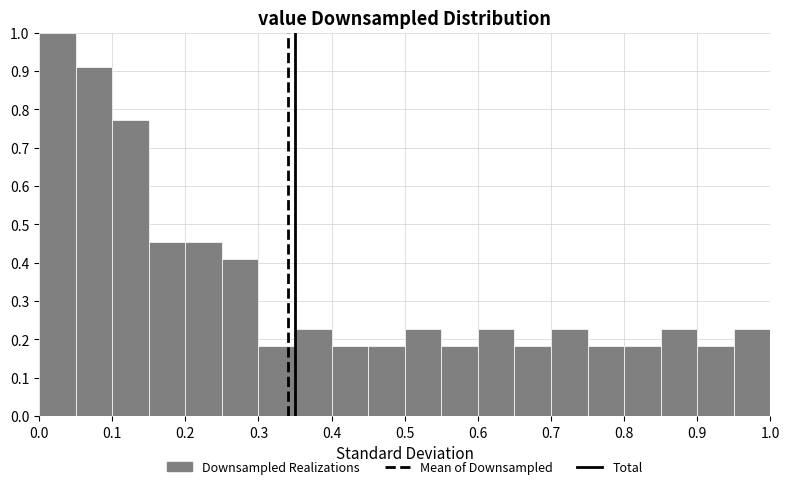

Reading left to right, transcribe this chart: for each bar, give the range it covers on the x-axis and its height. The values are not printed on the chart, so give them approximately, as read against the axis.

0.00 to 0.05: 1.00
0.05 to 0.10: 0.91
0.10 to 0.15: 0.77
0.15 to 0.20: 0.45
0.20 to 0.25: 0.45
0.25 to 0.30: 0.41
0.30 to 0.35: 0.18
0.35 to 0.40: 0.23
0.40 to 0.45: 0.18
0.45 to 0.50: 0.18
0.50 to 0.55: 0.23
0.55 to 0.60: 0.18
0.60 to 0.65: 0.23
0.65 to 0.70: 0.18
0.70 to 0.75: 0.23
0.75 to 0.80: 0.18
0.80 to 0.85: 0.18
0.85 to 0.90: 0.23
0.90 to 0.95: 0.18
0.95 to 1.00: 0.23